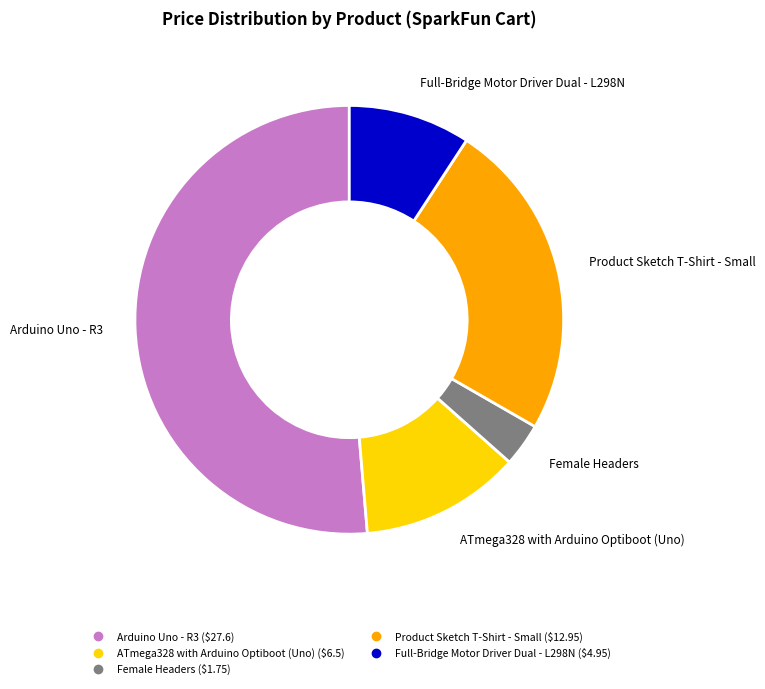

How many segments does this pie chart have?

5